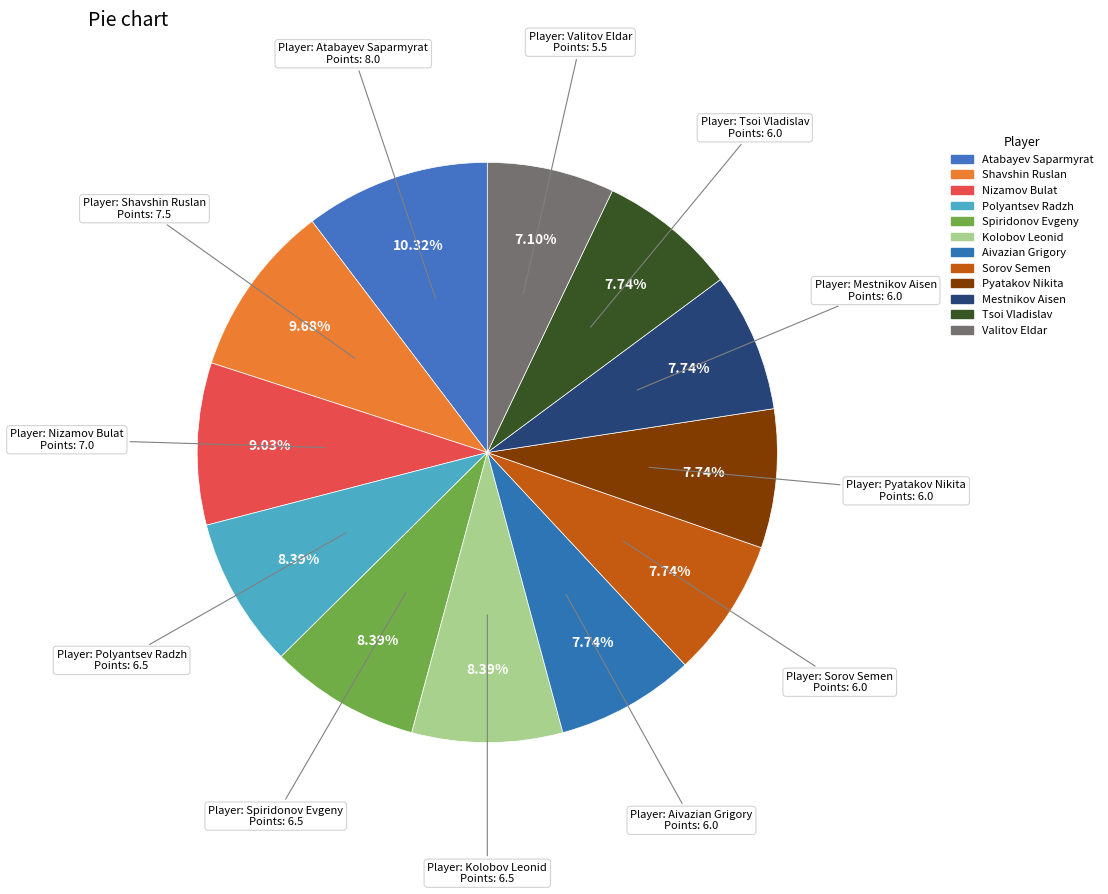

The Pyatakov Nikita slice represents 8% of the pie. True or false?

True